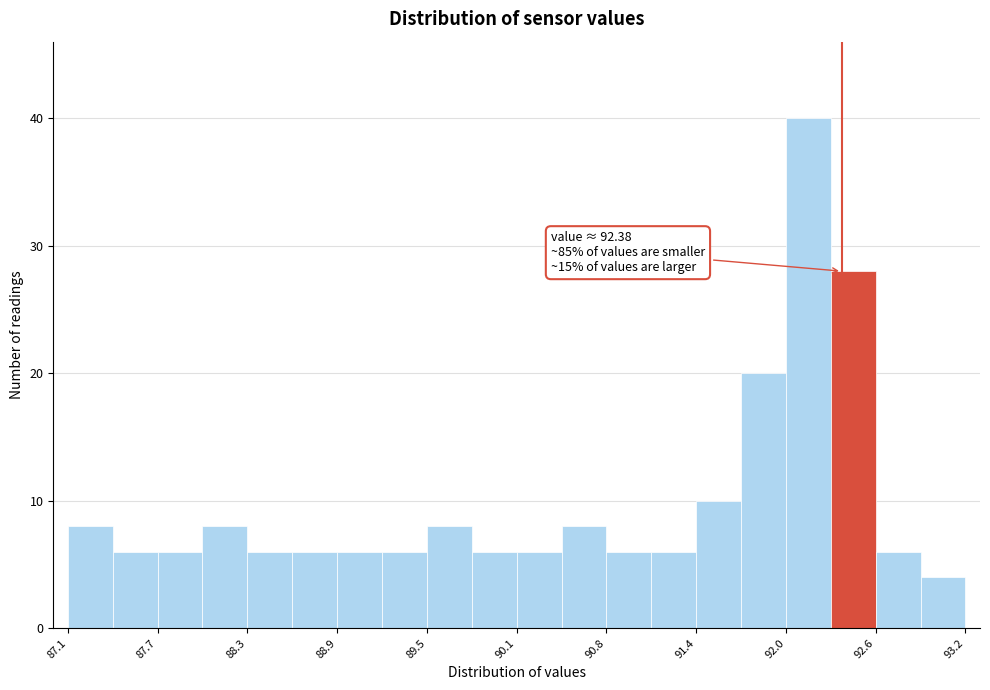

Around what value on the x-axis is the tallest bar? Give the approximate position of its centre, as read against the axis.

92.2